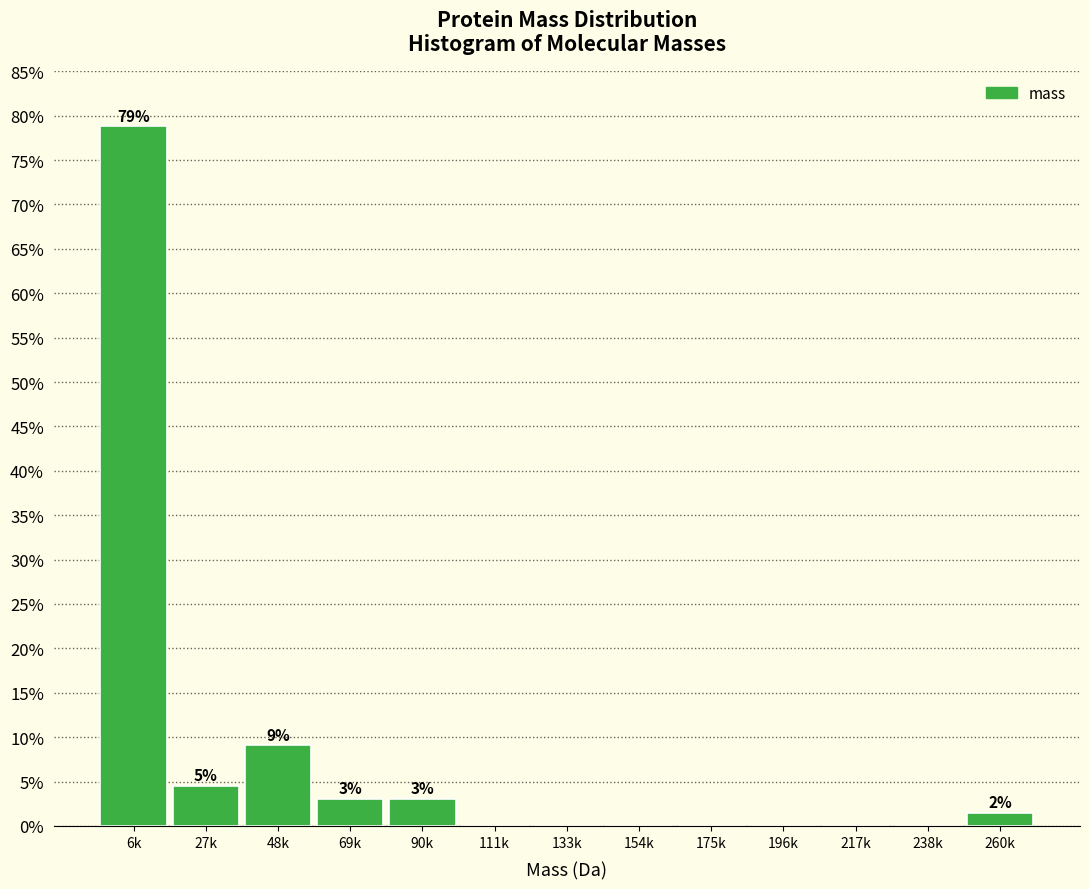

Reading right to left, list all the values displayed in this chart.

260k=1.5	238k=0.0	217k=0.0	196k=0.0	175k=0.0	154k=0.0	133k=0.0	111k=0.0	90k=3.0	69k=3.0	48k=9.1	27k=4.5	6k=78.8